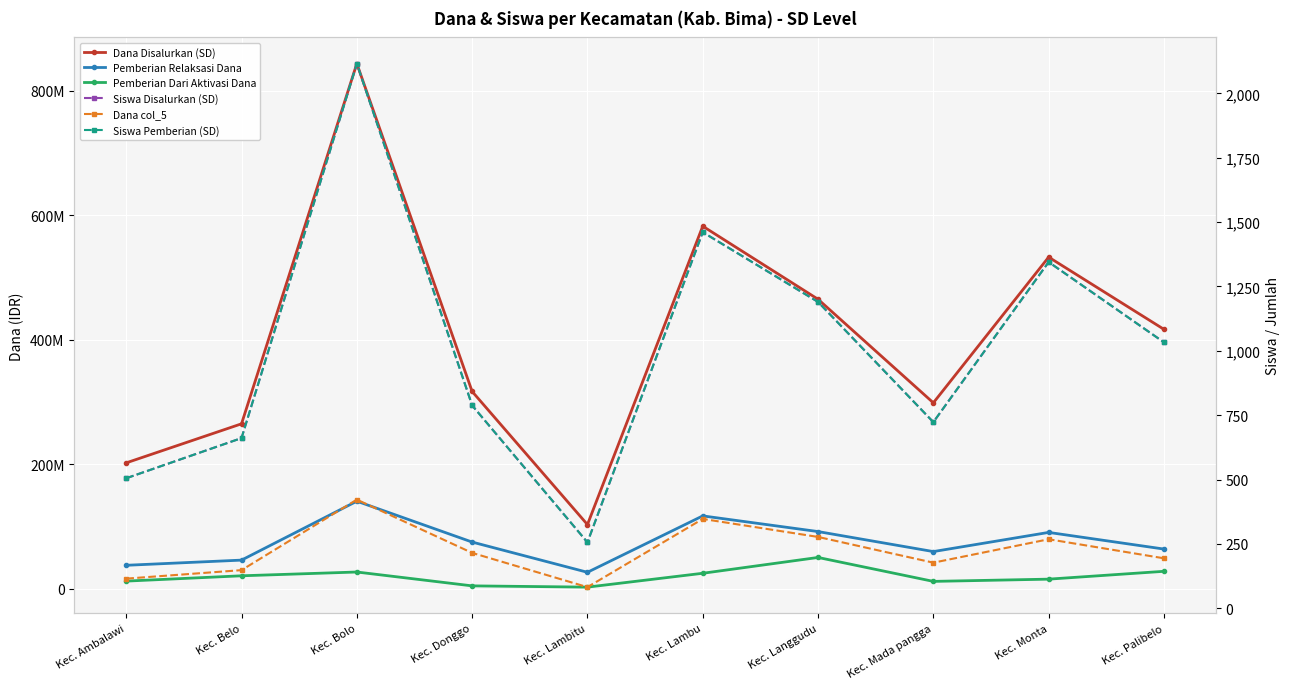

Rank the categories by Dana col_5 value from highest to lowest.

Kec. Bolo, Kec. Lambu, Kec. Langgudu, Kec. Monta, Kec. Donggo, Kec. Palibelo, Kec. Mada pangga, Kec. Belo, Kec. Ambalawi, Kec. Lambitu